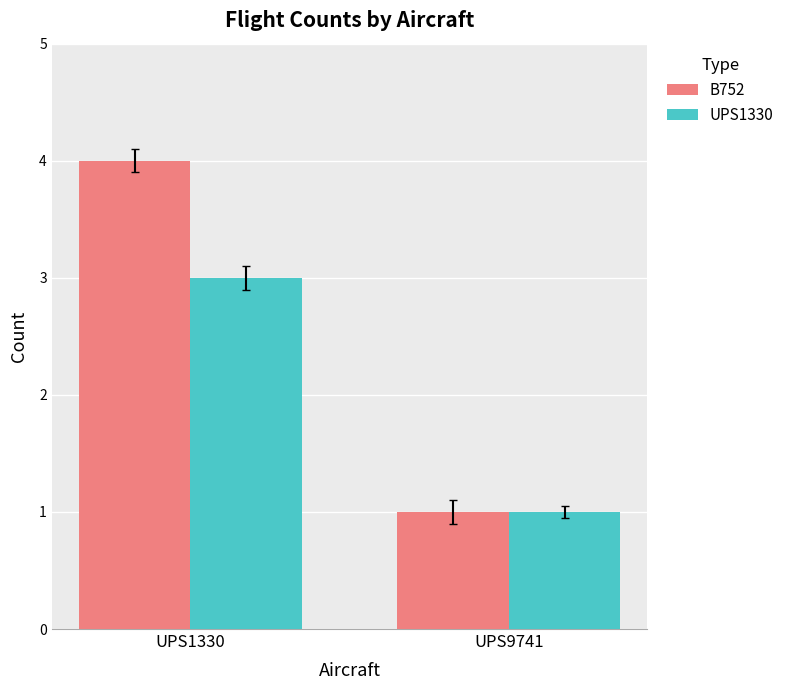

Rank the series by their maximum value, from highest to lowest.

B752, UPS1330